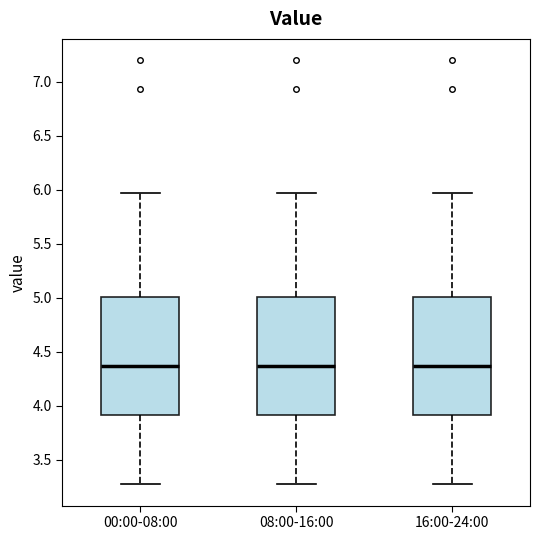

Where is the upper edge of the box for 16:00-24:00 on the y-axis? The values are not printed on the chart, so give them approximately, as read against the axis.

5.00